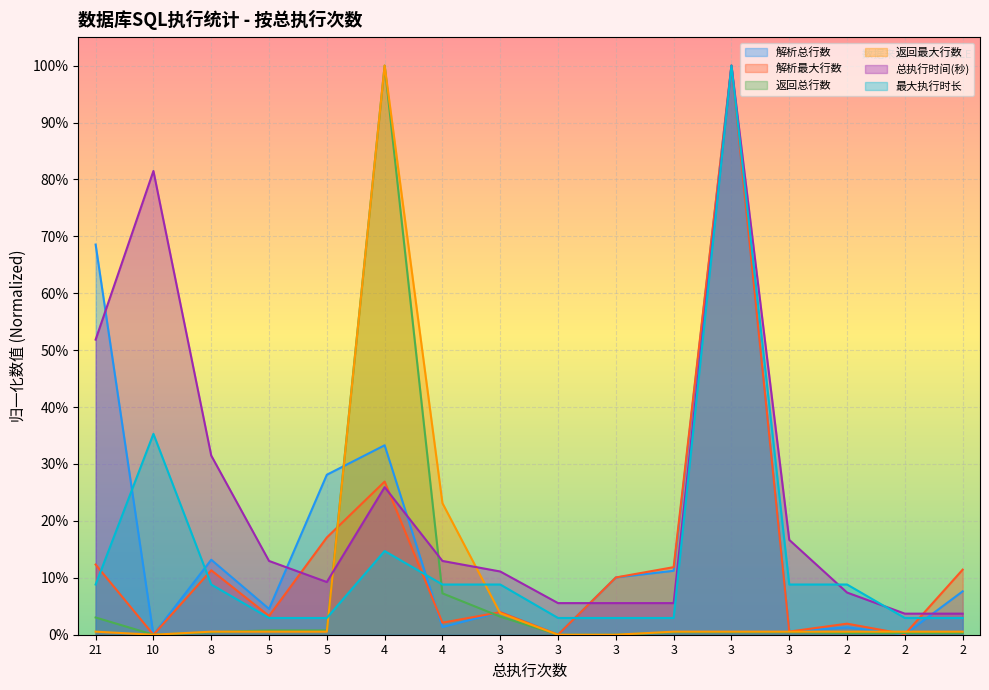

Reading left to right, list all the values displayed in this chart.

解析总行数: 21=0.7	10=0.0	8=0.1	5=0.0	5=0.3	4=0.3	4=0.0	3=0.0	3=0.0	3=0.1	3=0.1	3=1.0	3=0.0	2=0.0	2=0.0	2=0.1
解析最大行数: 21=0.1	10=0.0	8=0.1	5=0.0	5=0.2	4=0.3	4=0.0	3=0.0	3=0.0	3=0.1	3=0.1	3=1.0	3=0.0	2=0.0	2=0.0	2=0.1
返回总行数: 21=0.0	10=0.0	8=0.0	5=0.0	5=0.0	4=1.0	4=0.1	3=0.0	3=0.0	3=0.0	3=0.0	3=0.0	3=0.0	2=0.0	2=0.0	2=0.0
返回最大行数: 21=0.0	10=0.0	8=0.0	5=0.0	5=0.0	4=1.0	4=0.2	3=0.0	3=0.0	3=0.0	3=0.0	3=0.0	3=0.0	2=0.0	2=0.0	2=0.0
总执行时间(秒): 21=0.5	10=0.8	8=0.3	5=0.1	5=0.1	4=0.3	4=0.1	3=0.1	3=0.1	3=0.1	3=0.1	3=1.0	3=0.2	2=0.1	2=0.0	2=0.0
最大执行时长: 21=0.1	10=0.4	8=0.1	5=0.0	5=0.0	4=0.1	4=0.1	3=0.1	3=0.0	3=0.0	3=0.0	3=1.0	3=0.1	2=0.1	2=0.0	2=0.0